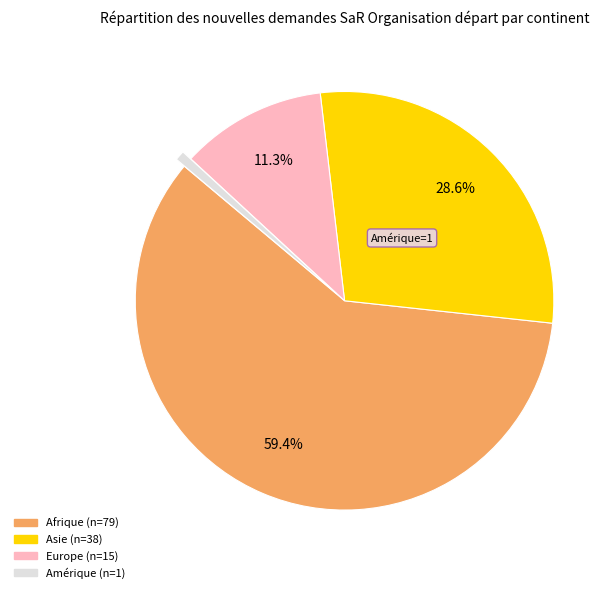

Is there any slice that represents more than half of the pie?

Yes